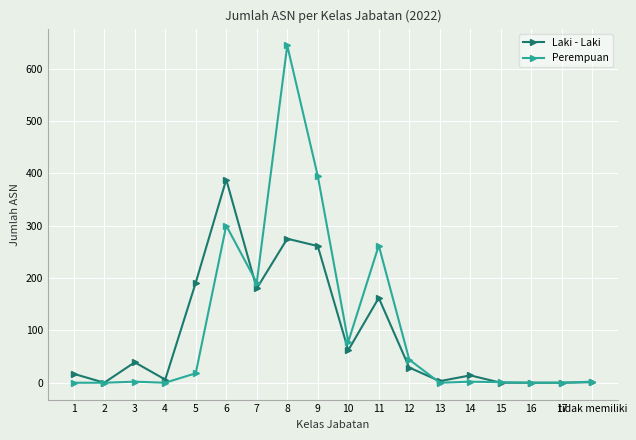

Which series has the widest spread of values?

Perempuan